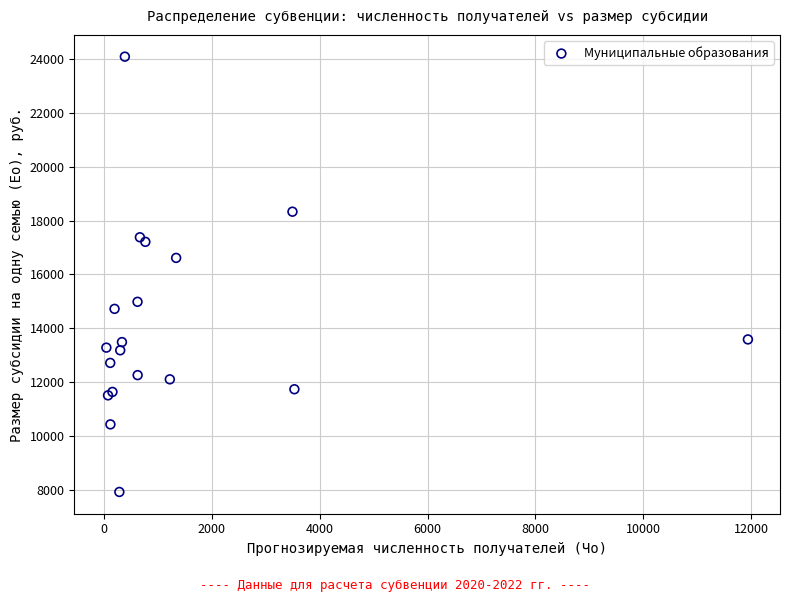

What Y value in the scatter plot is closest to 16004?

16614